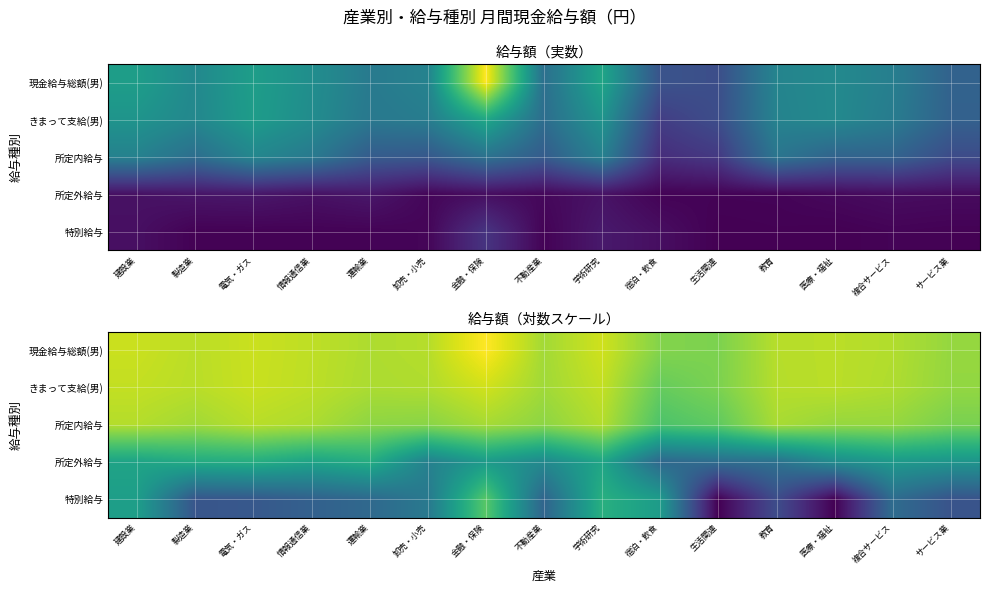

What is the difference between the highest and lowest values at 教育?

4.8